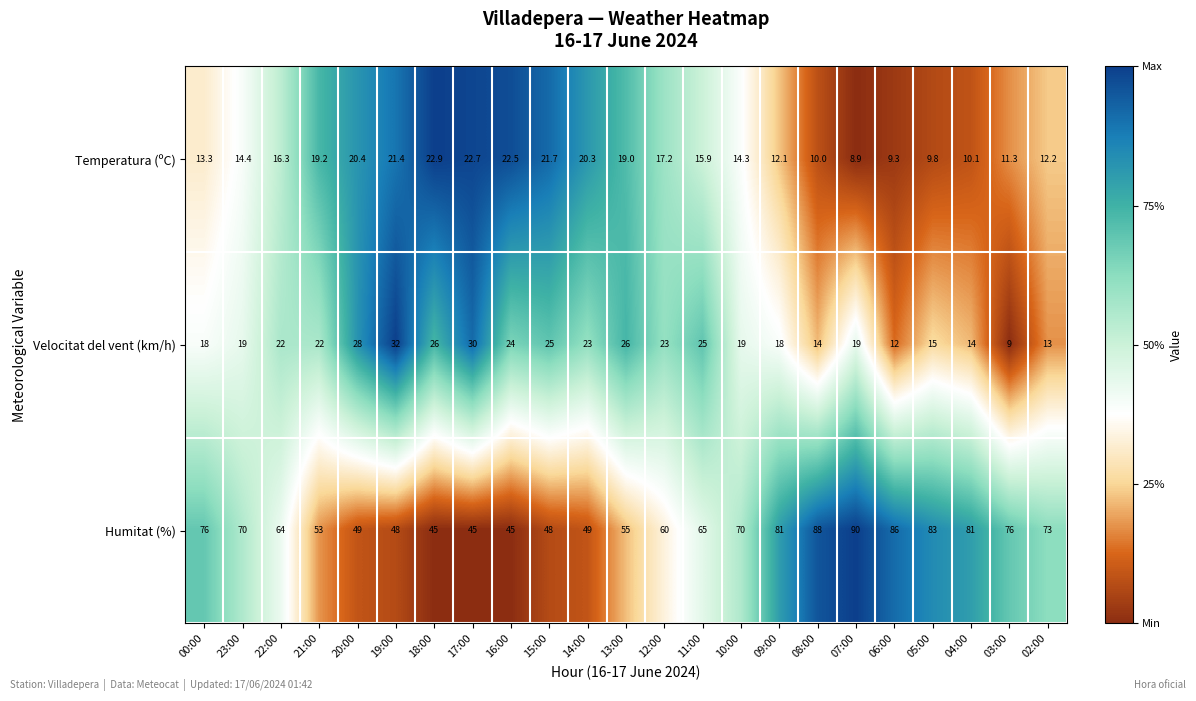

Which series has the largest total across all categories?

Humitat (%)